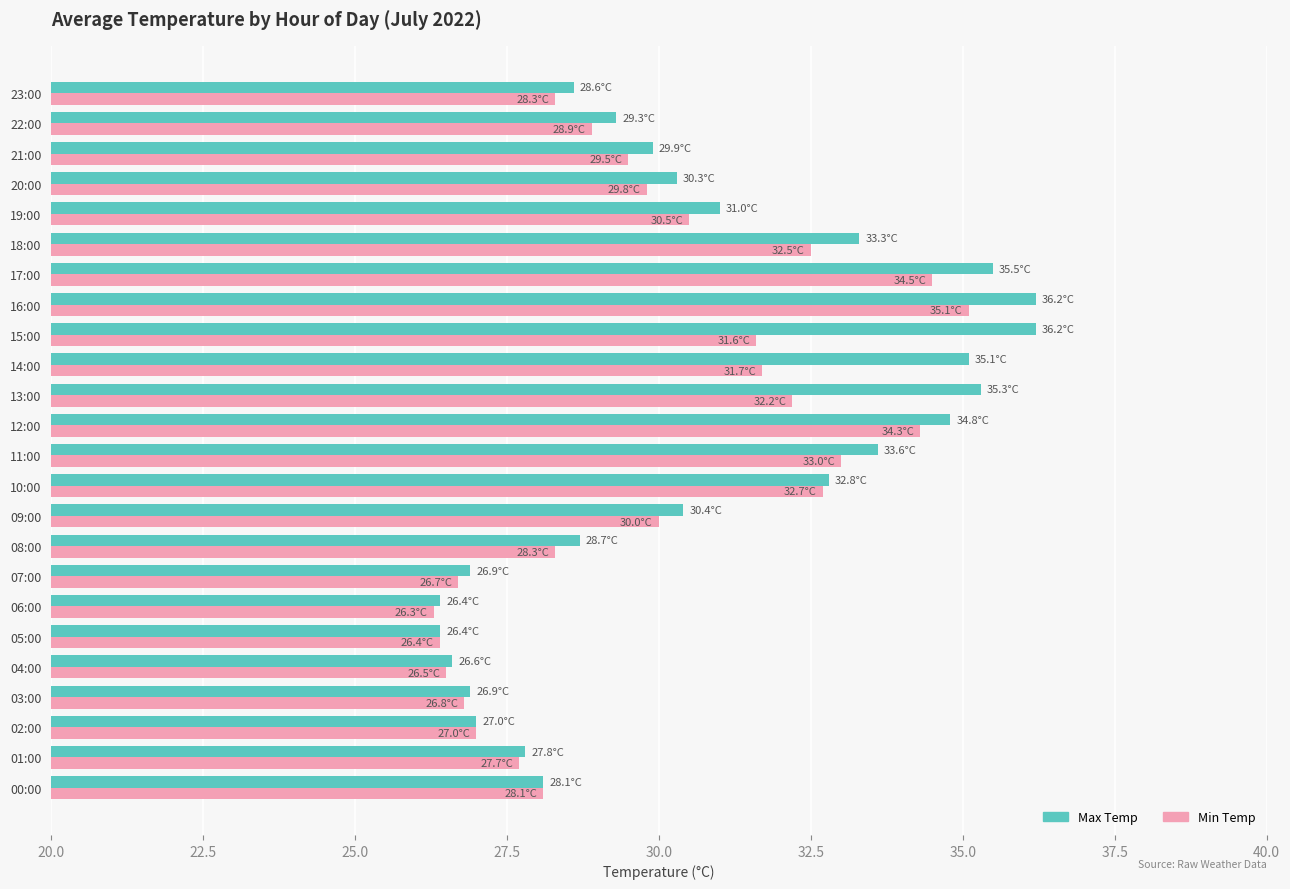

Which series has the widest spread of values?

Max Temp